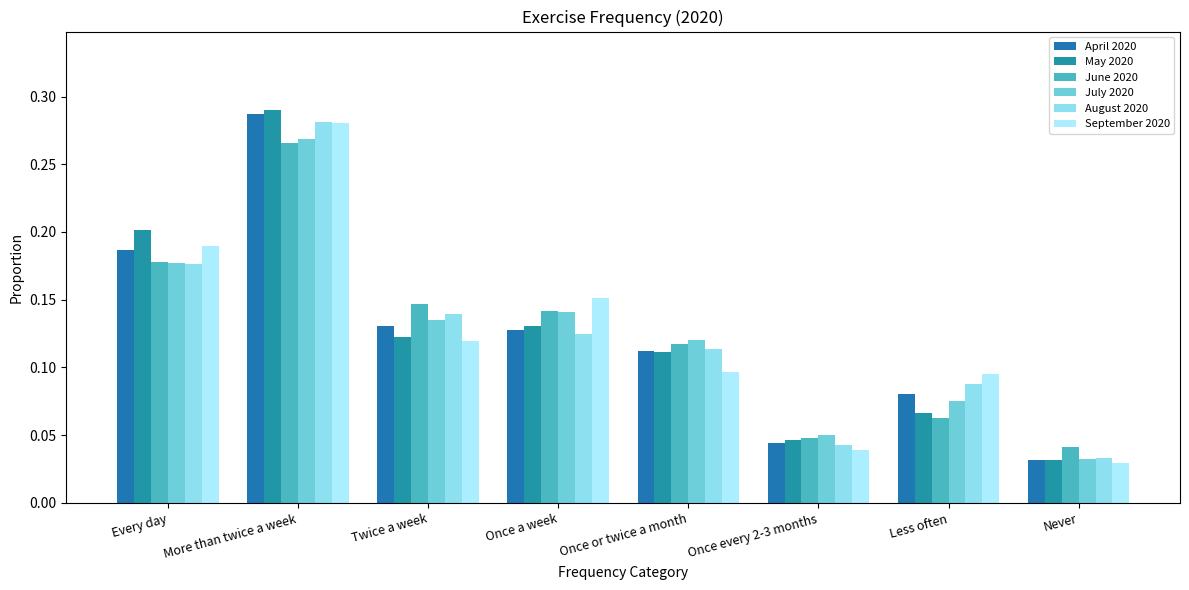

List the labels in order of August 2020 value, largest first.

More than twice a week, Every day, Twice a week, Once a week, Once or twice a month, Less often, Once every 2-3 months, Never